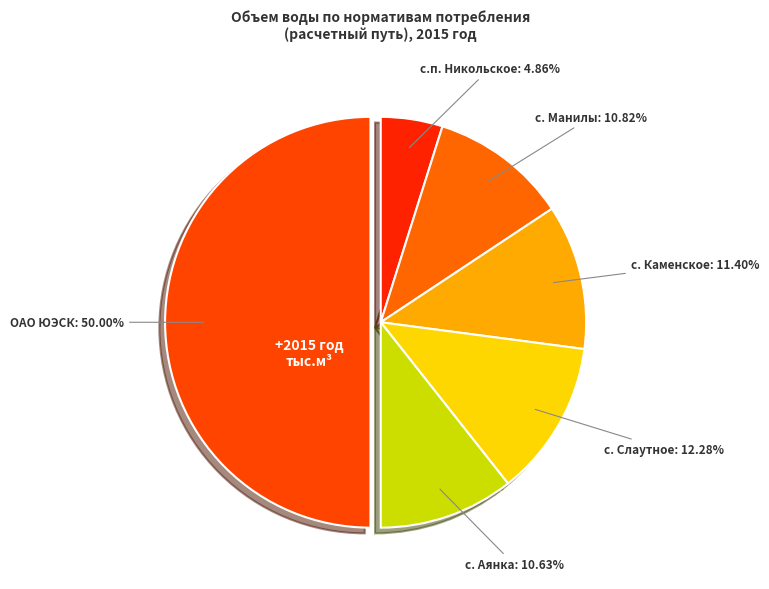

Rank the categories by value from highest to lowest.

ОАО ЮЭСК, с. Слаутное, с. Каменское, с. Манилы, с. Аянка, с.п. Никольское